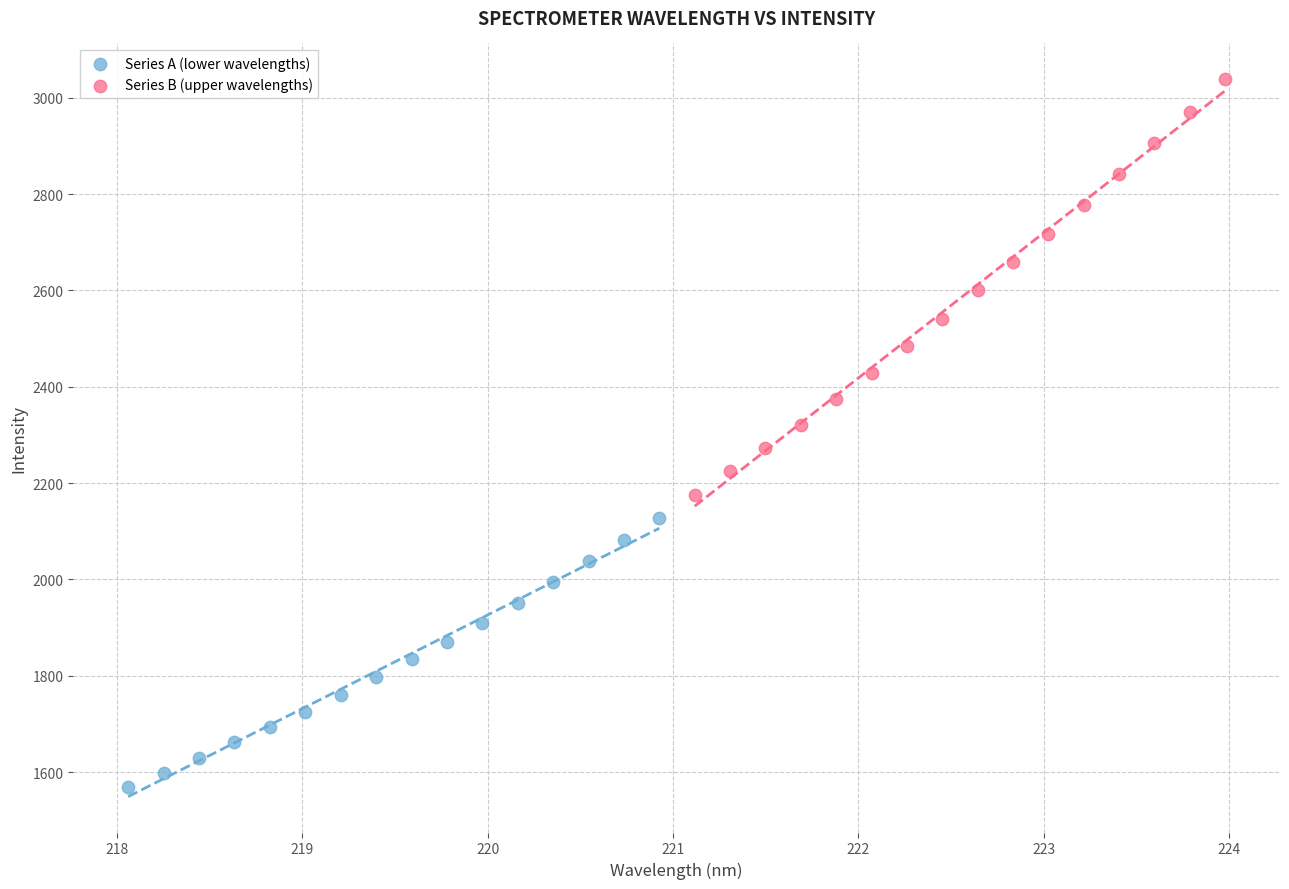

Which series contains the lowest Y value?

Series A (lower wavelengths)